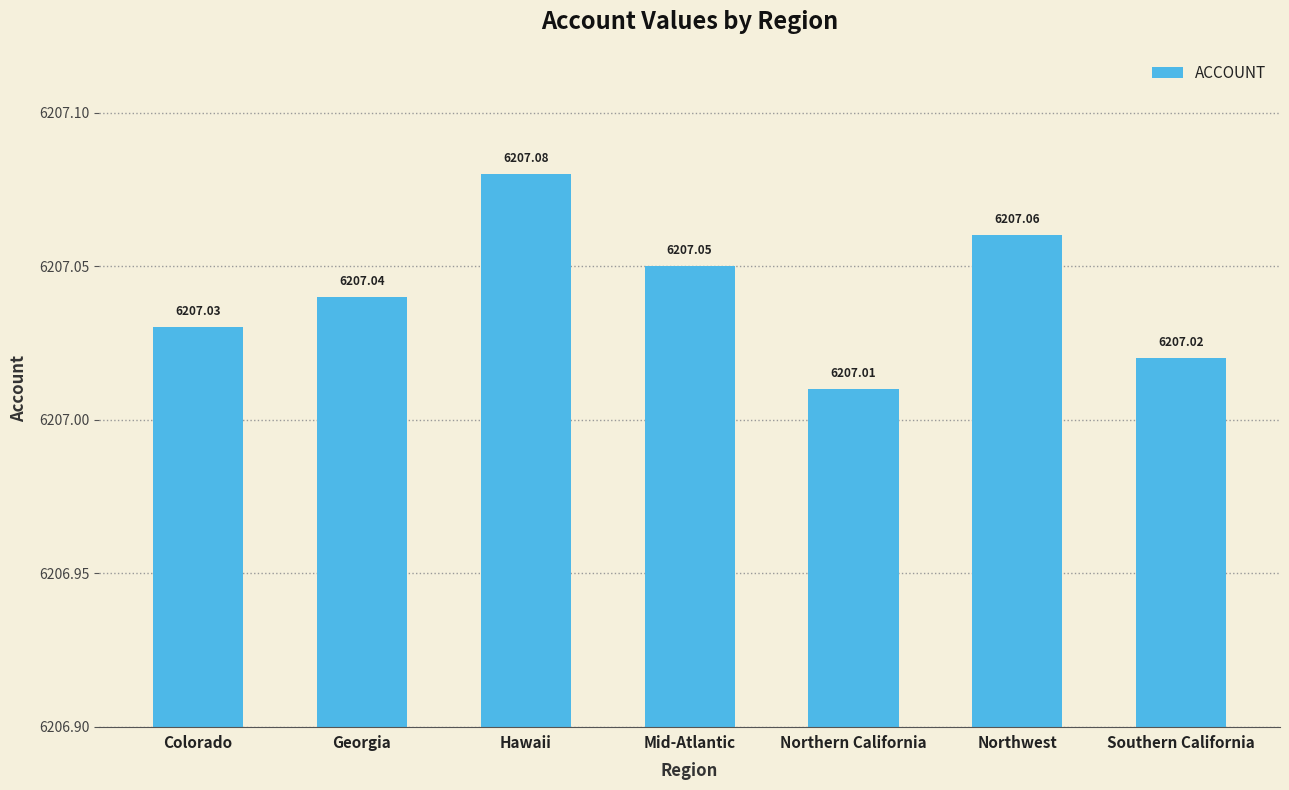

Which label corresponds to the smallest value in the chart?

Northern California